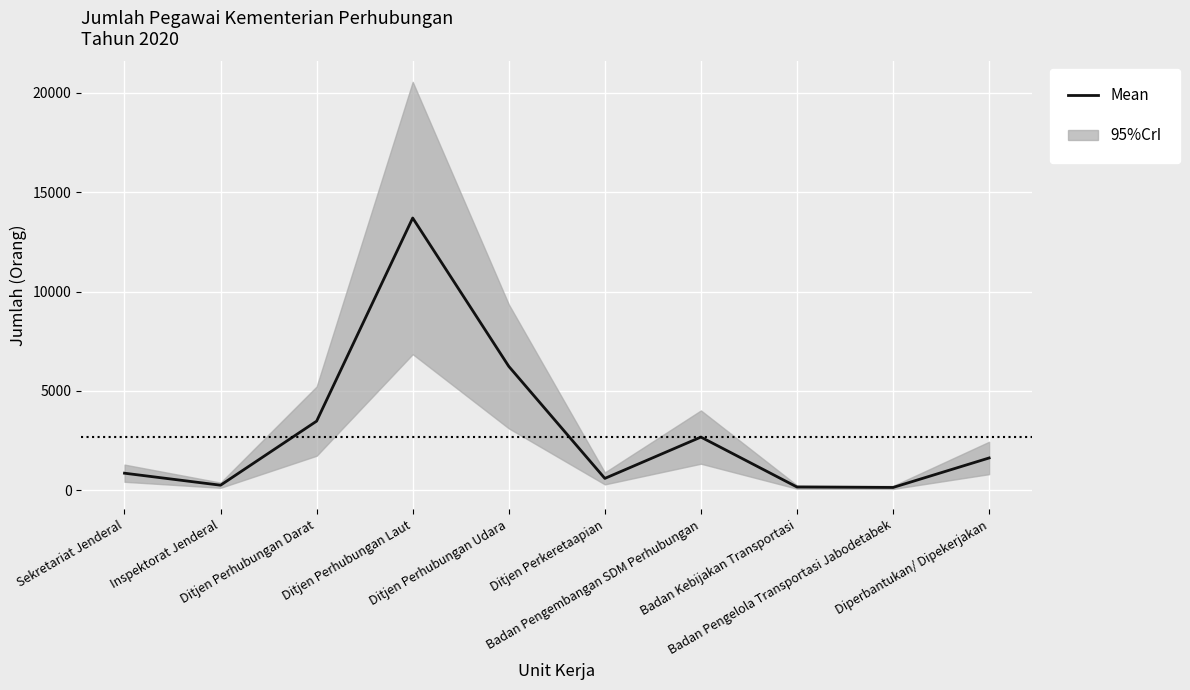

Reading left to right, what are all the values shown in this chart?

Sekretariat Jenderal=865	Inspektorat Jenderal=261	Ditjen Perhubungan Darat=3483	Ditjen Perhubungan Laut=13698	Ditjen Perhubungan Udara=6238	Ditjen Perkeretaapian=603	Badan Pengembangan SDM Perhubungan=2681	Badan Kebijakan Transportasi=170	Badan Pengelola Transportasi Jabodetabek=148	Diperbantukan/ Dipekerjakan=1631